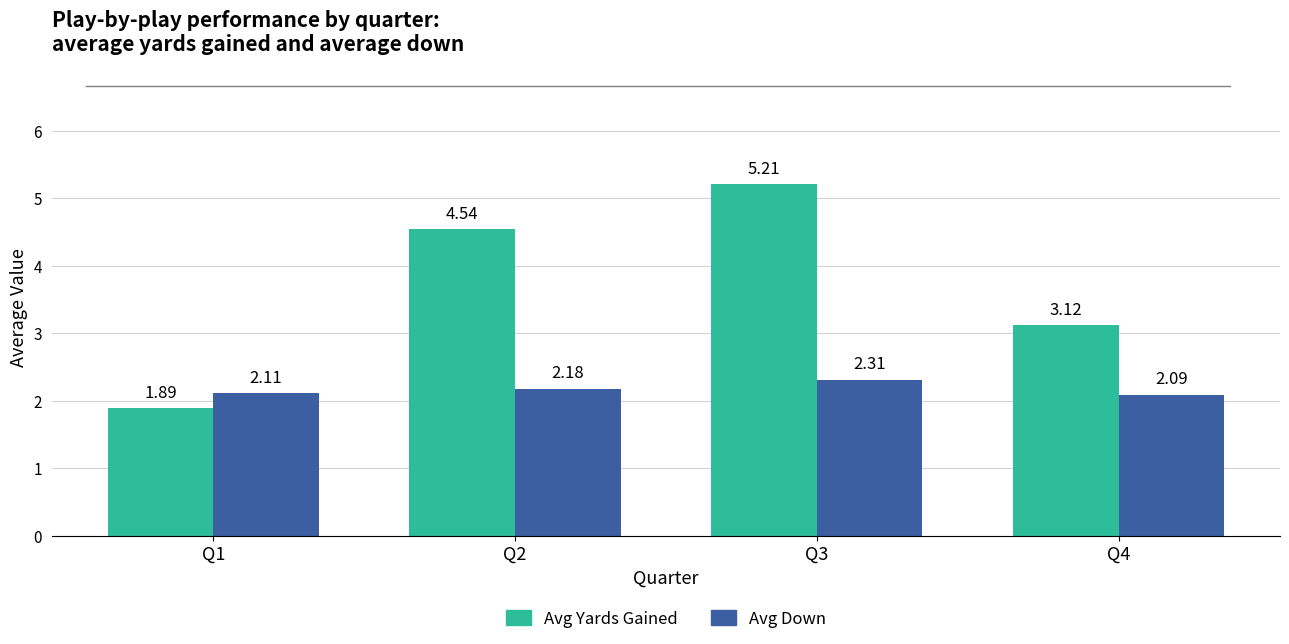

What is the total value across all series at Q2?

6.7